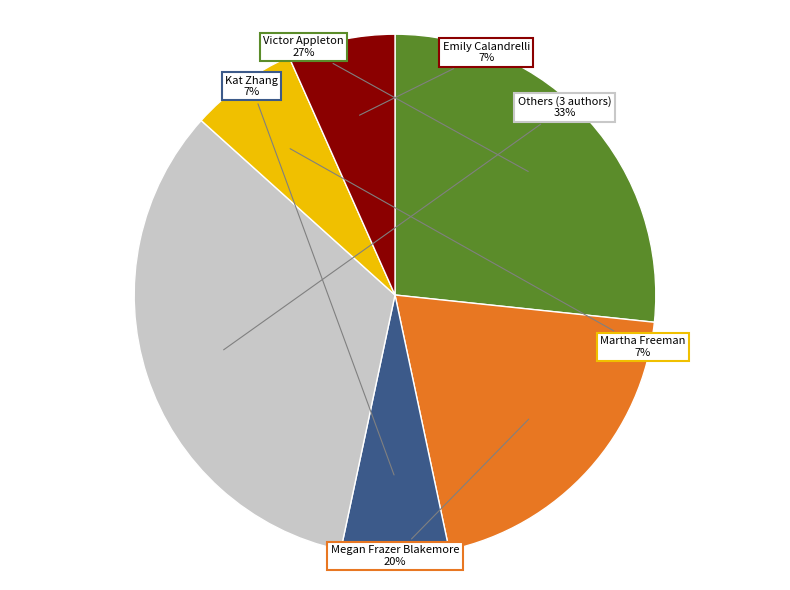

Does any single category account for the majority?

No